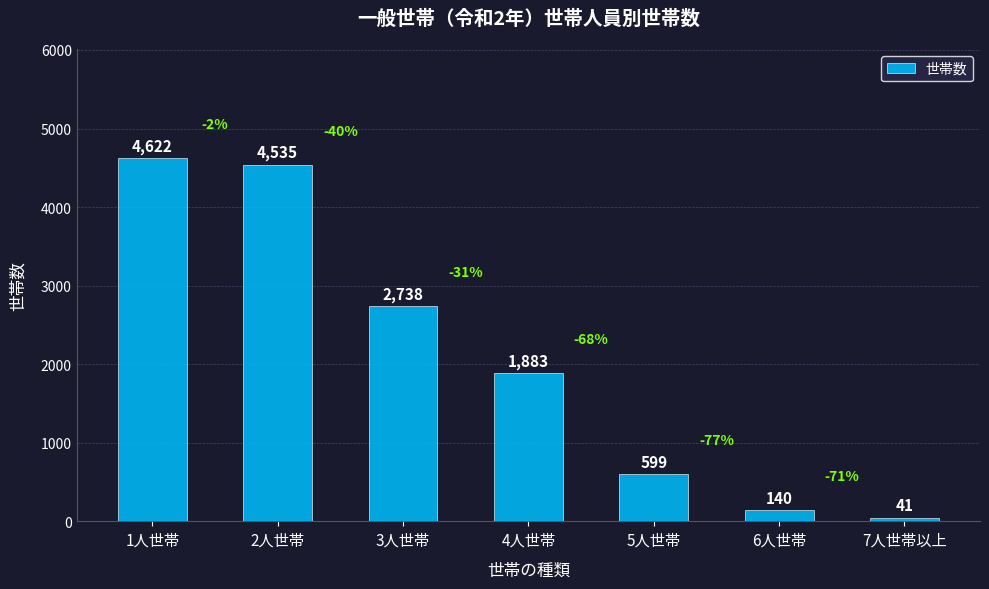

True or false: the data shows 4535 at 2人世帯.

True